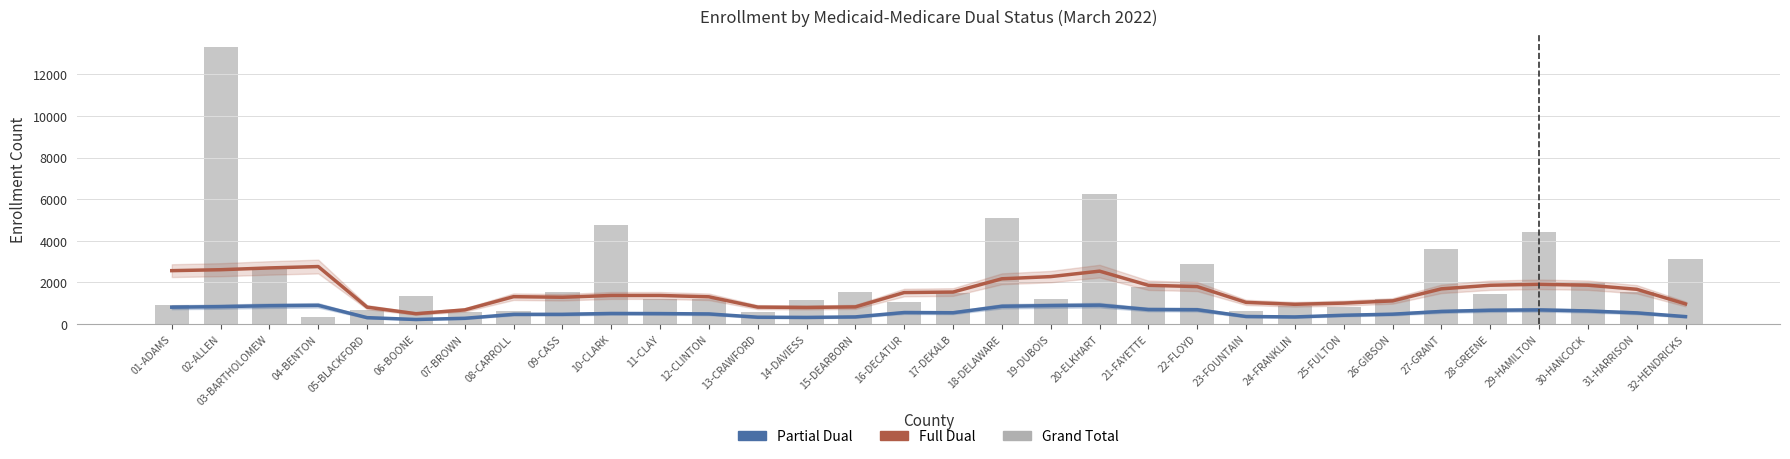

What is the difference between the Partial Dual values at 10-CLARK and 01-ADAMS?

300.8